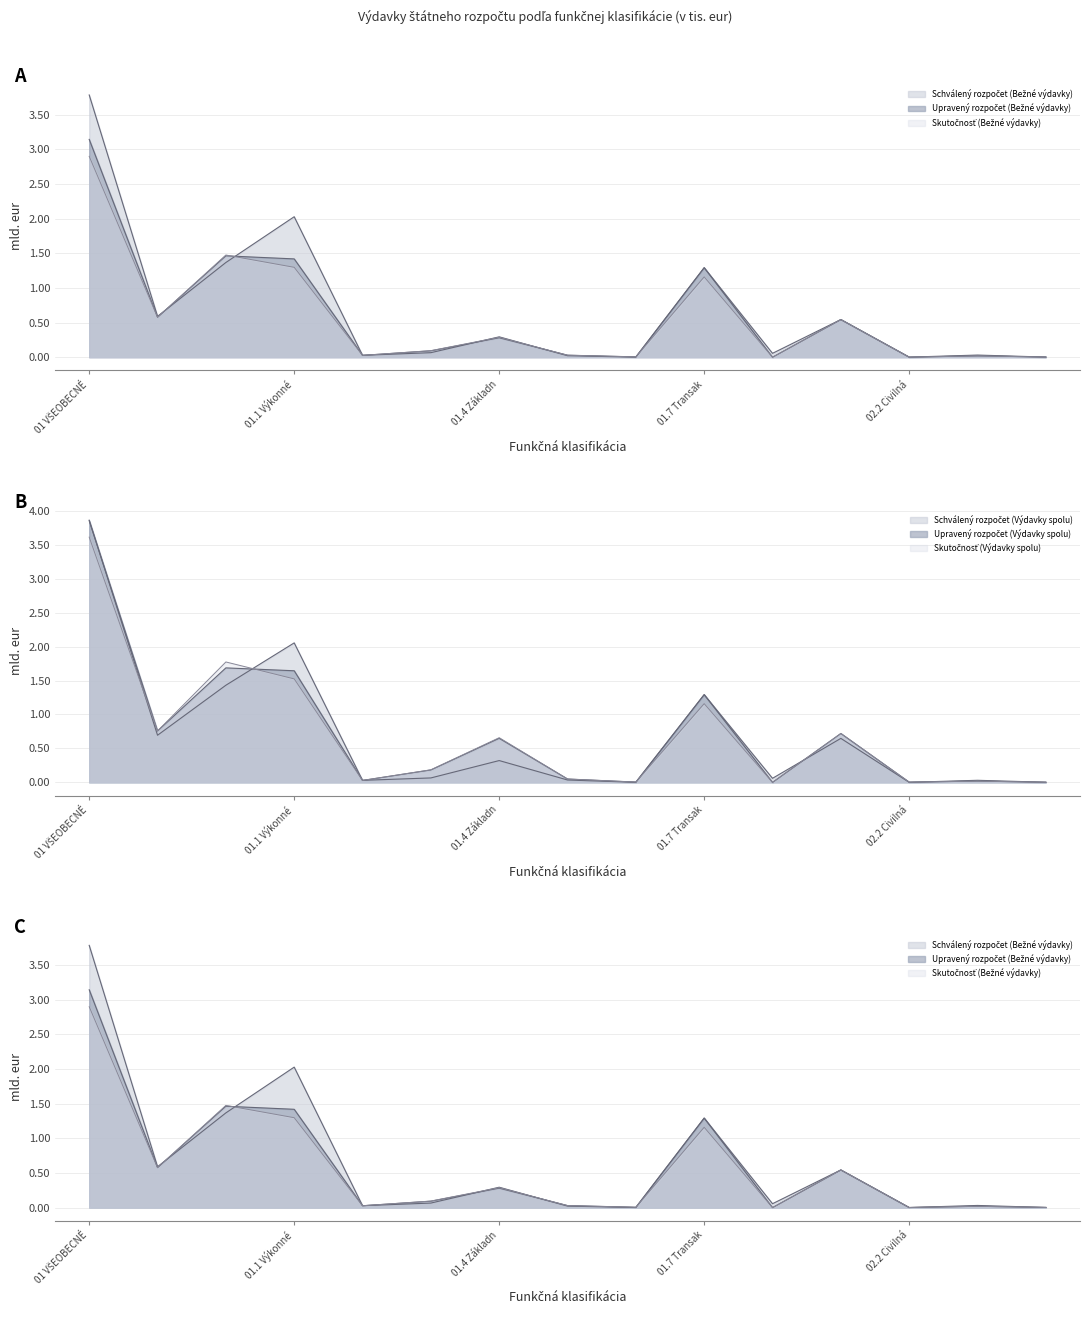

Rank the series by their maximum value, from highest to lowest.

Schválený rozpočet (Výdavky spolu), Upravený rozpočet (Výdavky spolu), Schválený rozpočet (Bežné výdavky), Skutočnosť (Výdavky spolu), Upravený rozpočet (Bežné výdavky), Skutočnosť (Bežné výdavky)